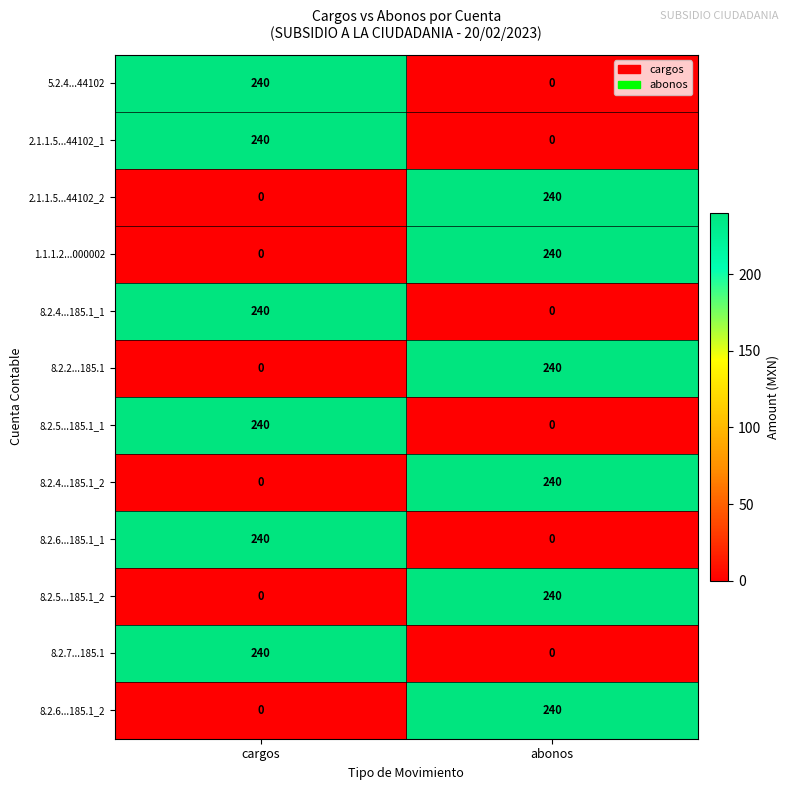

Count the number of categories in the chart.

2